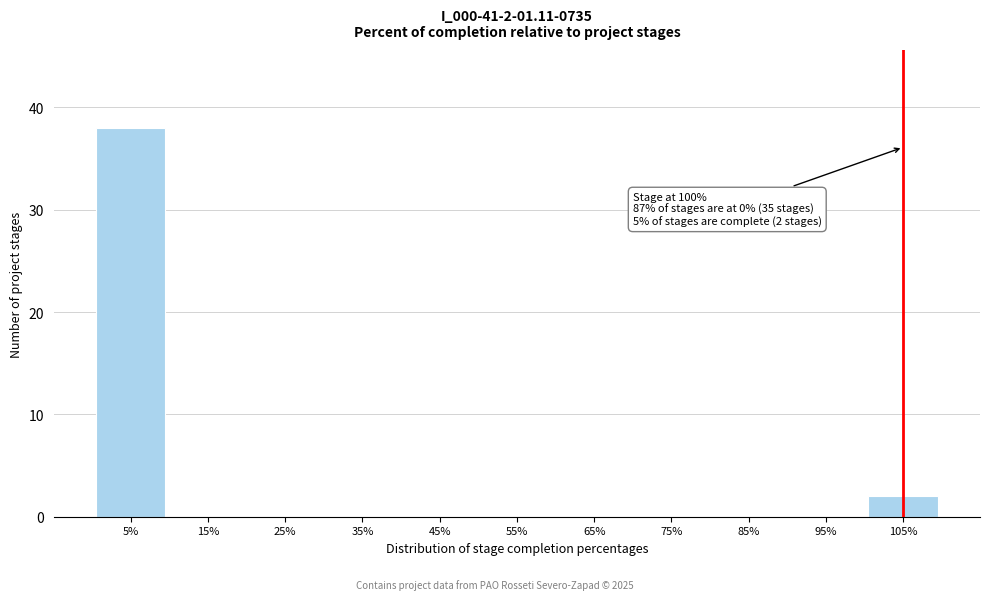

Reading left to right, transcribe all the data shown in this chart.

5%=38	15%=0	25%=0	35%=0	45%=0	55%=0	65%=0	75%=0	85%=0	95%=0	105%=2